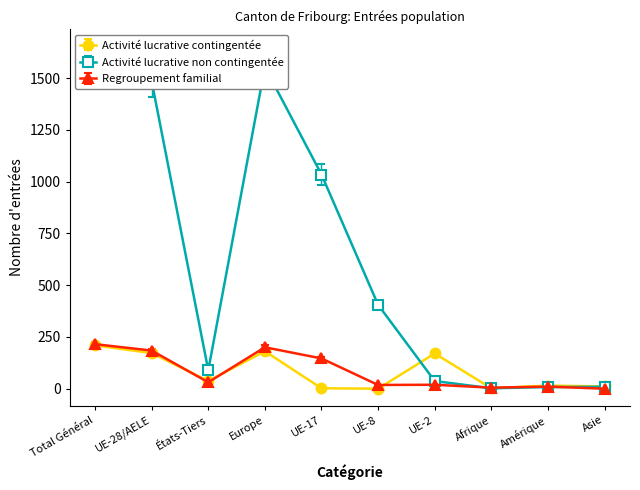

What are all the series names shown in the legend?

Activité lucrative contingentée, Activité lucrative non contingentée, Regroupement familial